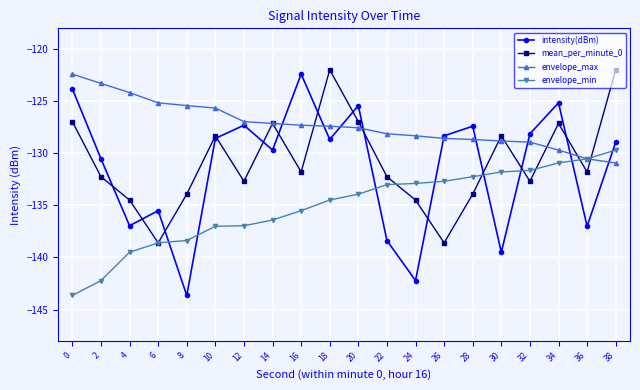

Which series changed the most between 10 and 18?

mean_per_minute_0